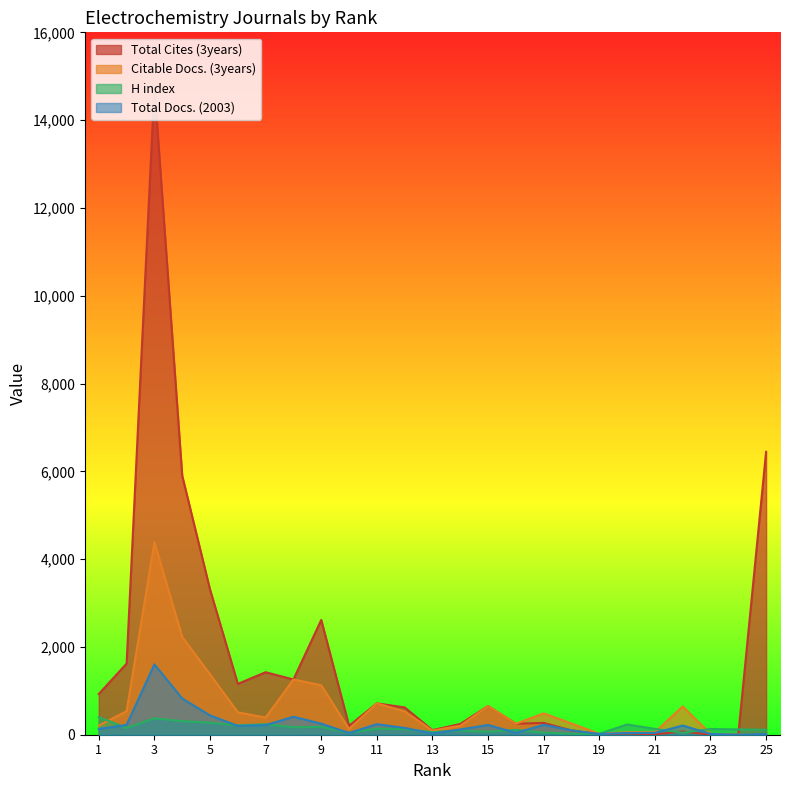

At how many categories does at least one series exceed 8747?

1